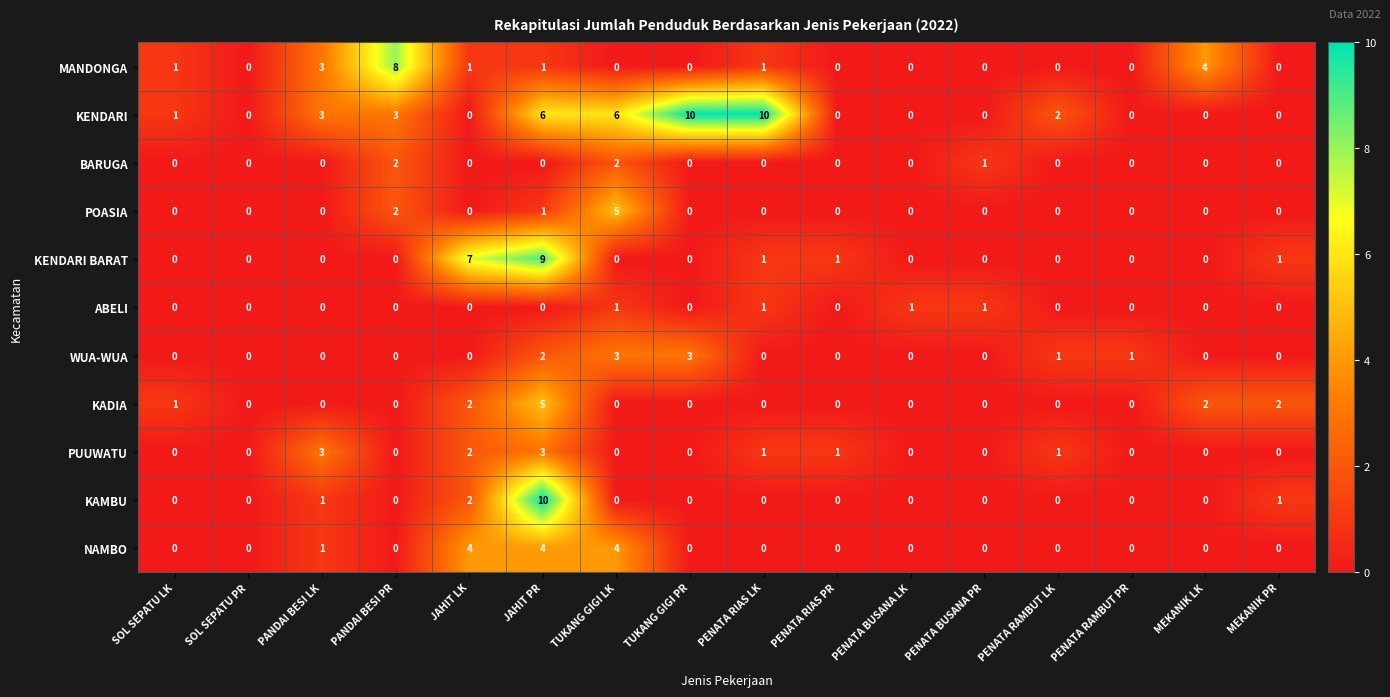

What is the difference between the maximum and minimum values in the KENDARI BARAT series?

9